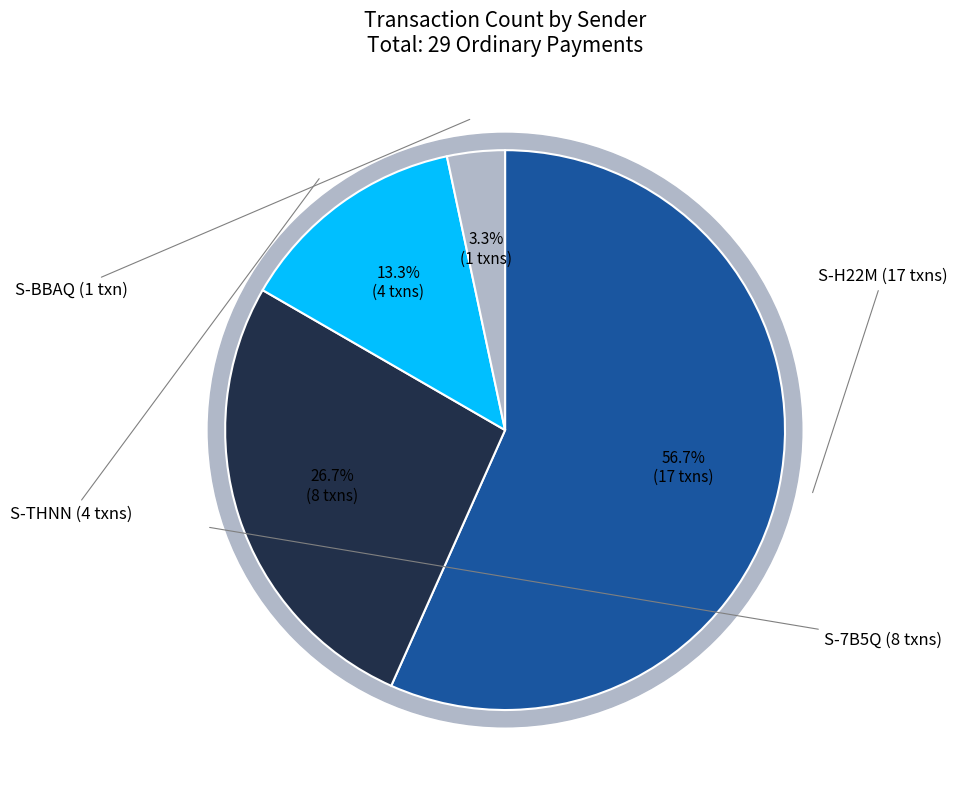

True or false: S-H22M-GQCY-MM5D-G3W8X accounts for 51% of the total.

False